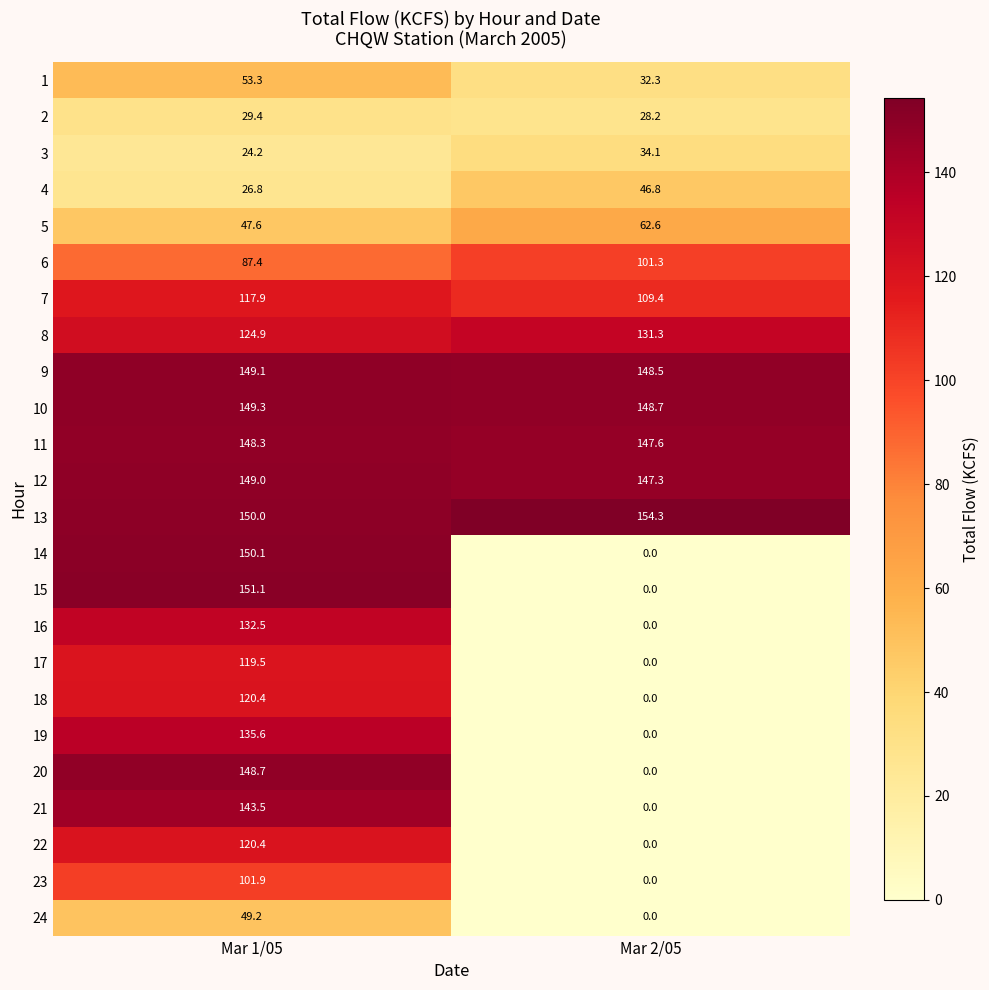

Which category has the lowest value across all series?

Mar 2/05